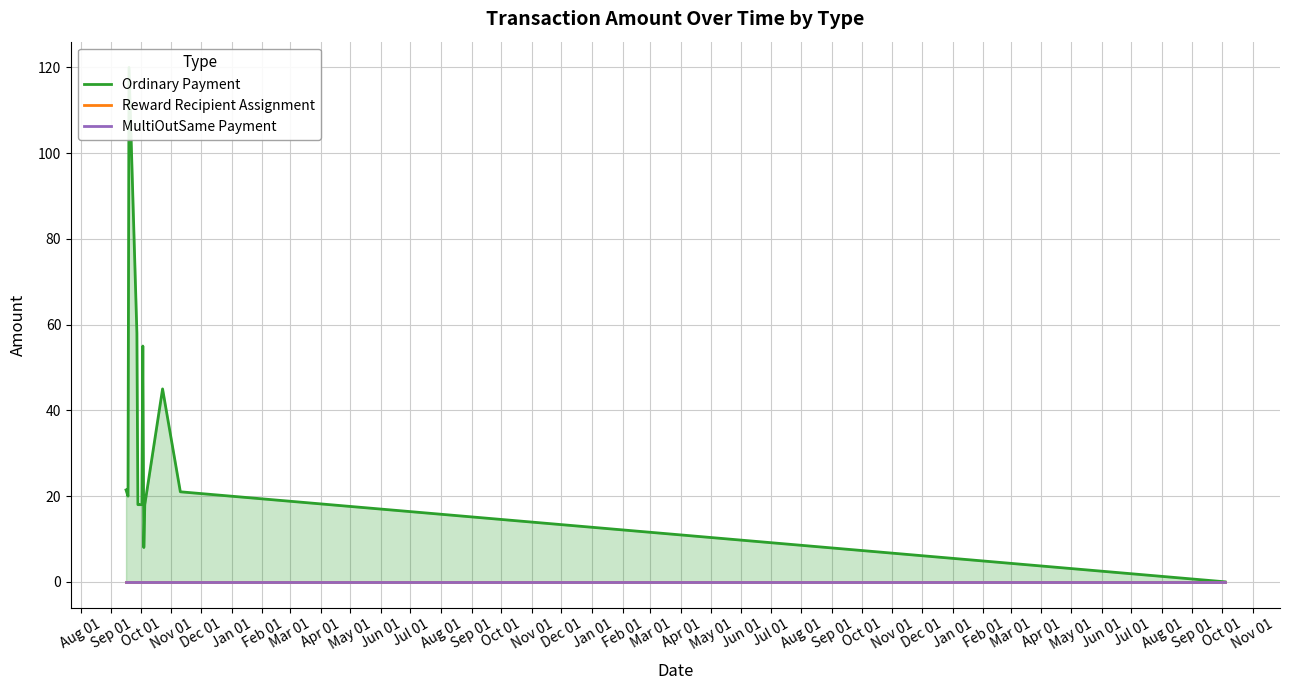

Which series has the largest total across all categories?

Ordinary Payment